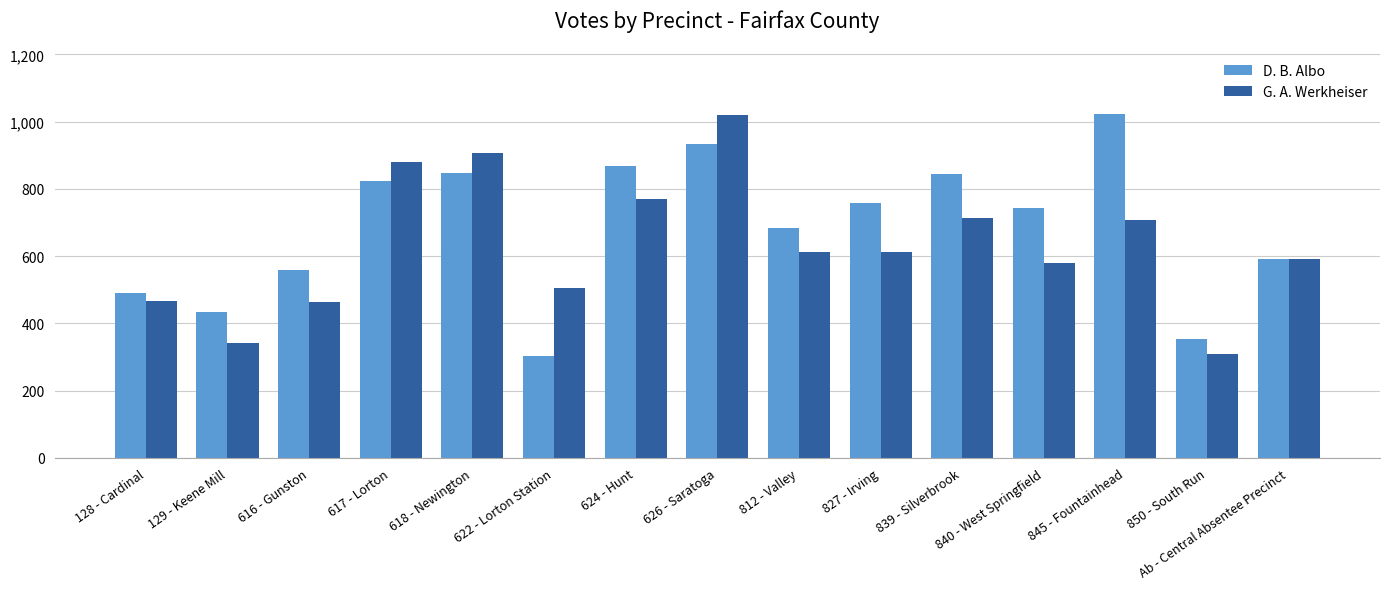

What is the smallest value displayed?

302